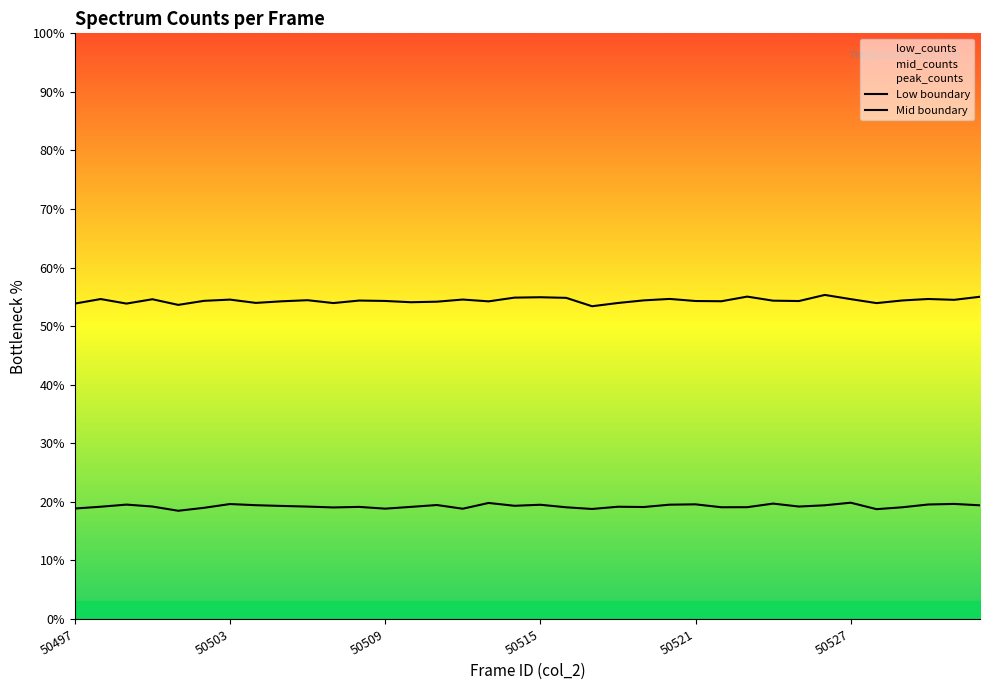

List the series in order of their peak value, lowest first.

Low boundary, Mid boundary